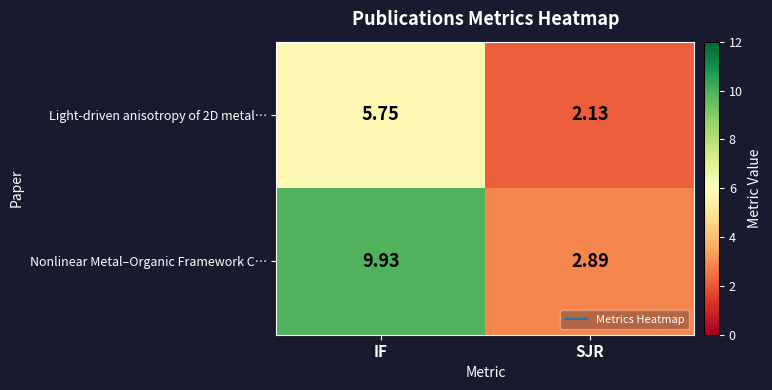

How many distinct data groups are displayed?

2